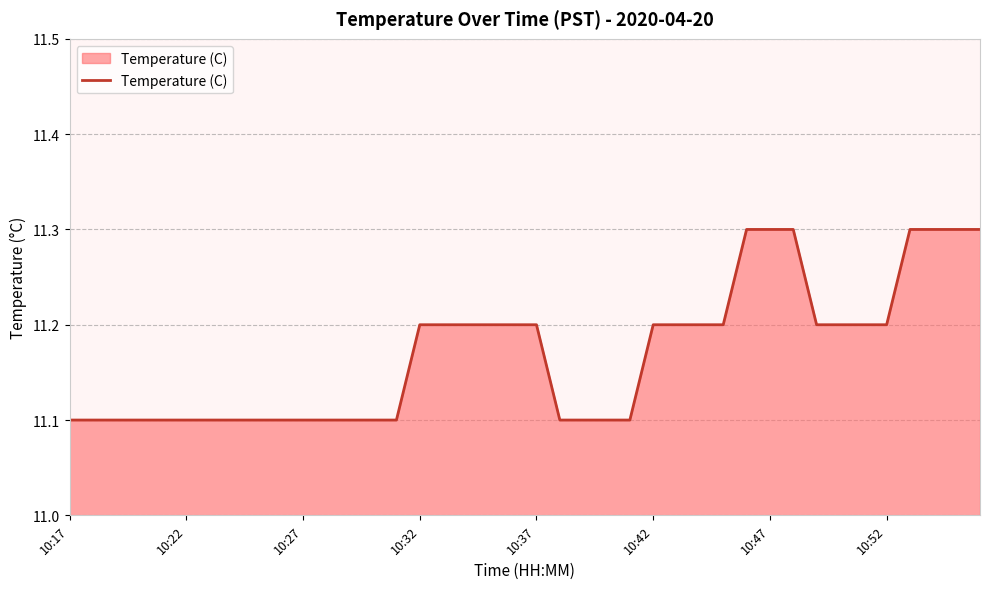

What is the greatest value displayed?

11.3